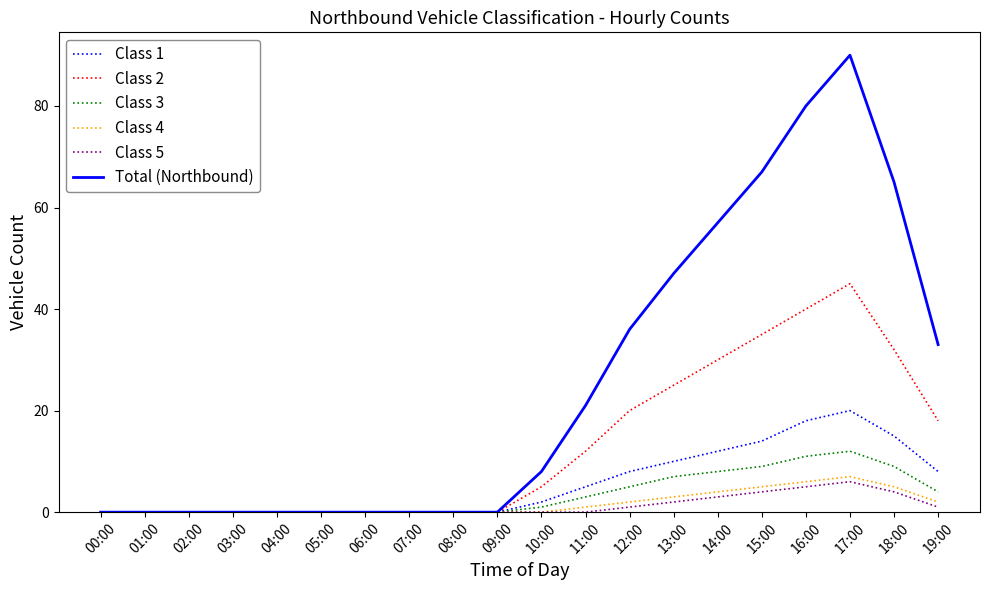

At which category is the sum across all series the highest?

17:00